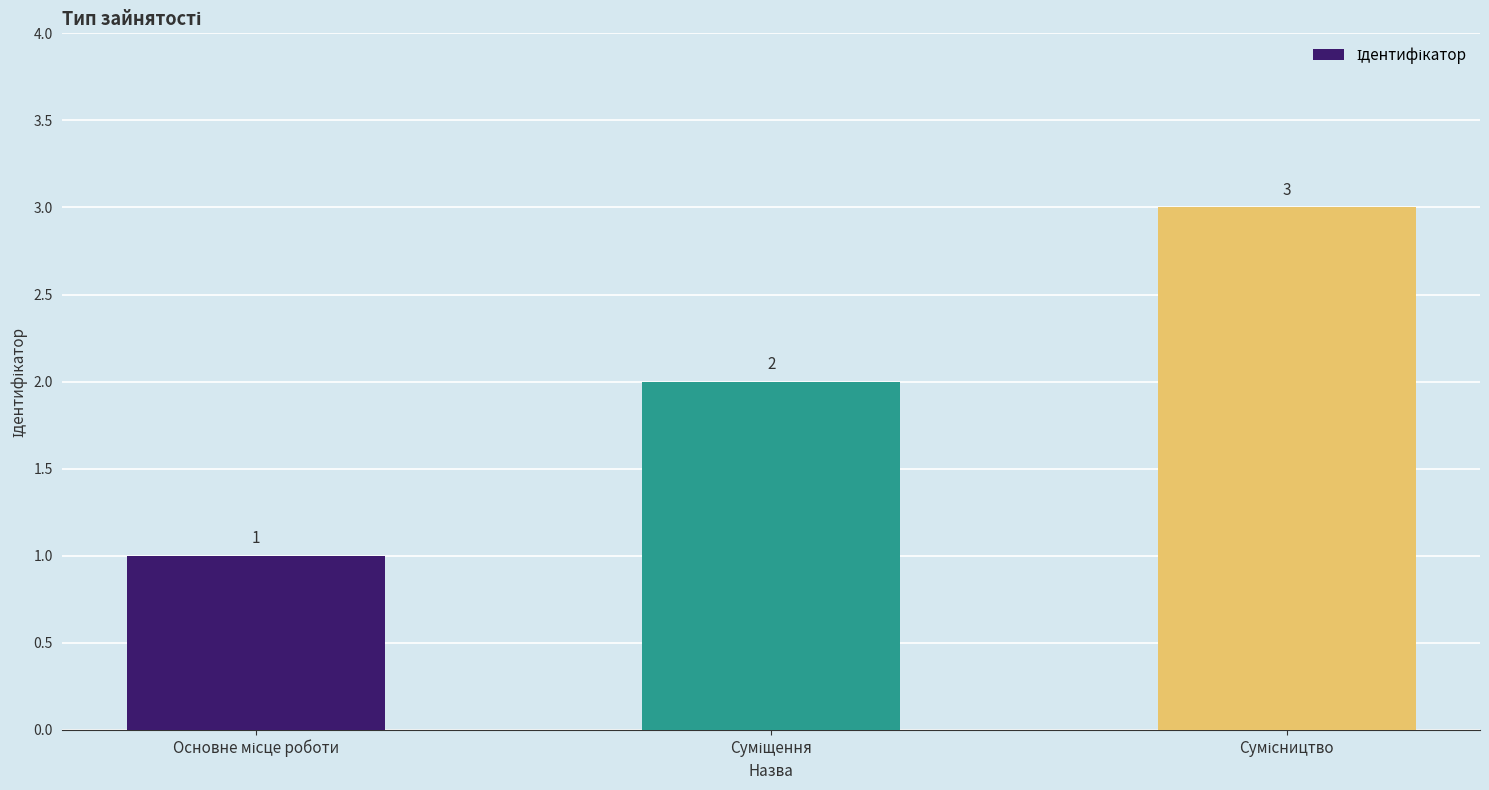

What is the maximum value shown in the chart?

3